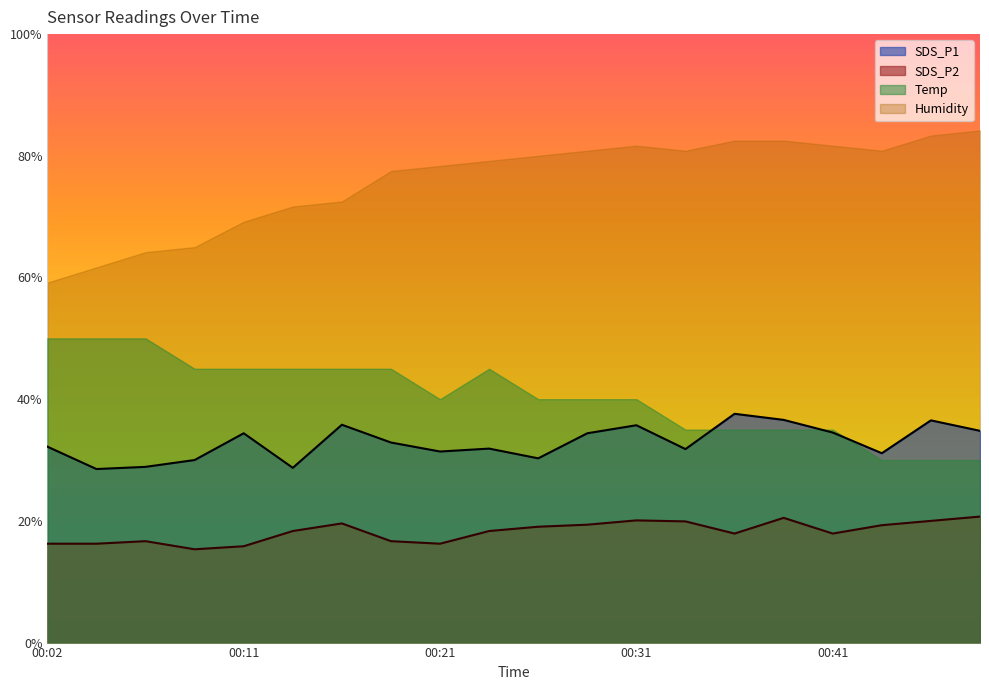

At which category does SDS_P1 reach its first local peak?

00:11